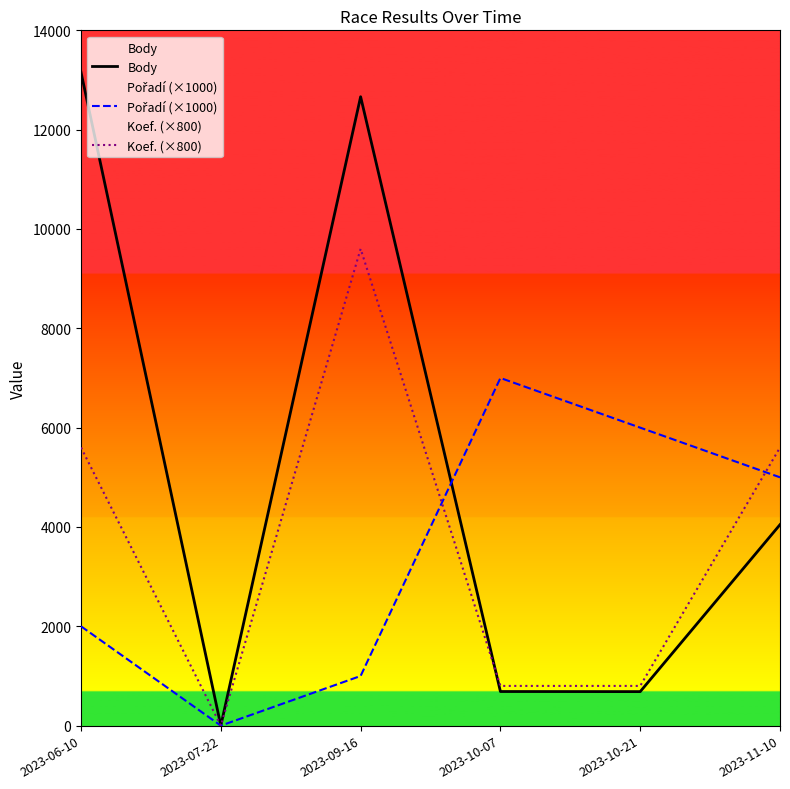

Is the value of Body at 2023-11-10 greater than the value of Koef. (×800) at 2023-07-22?

Yes